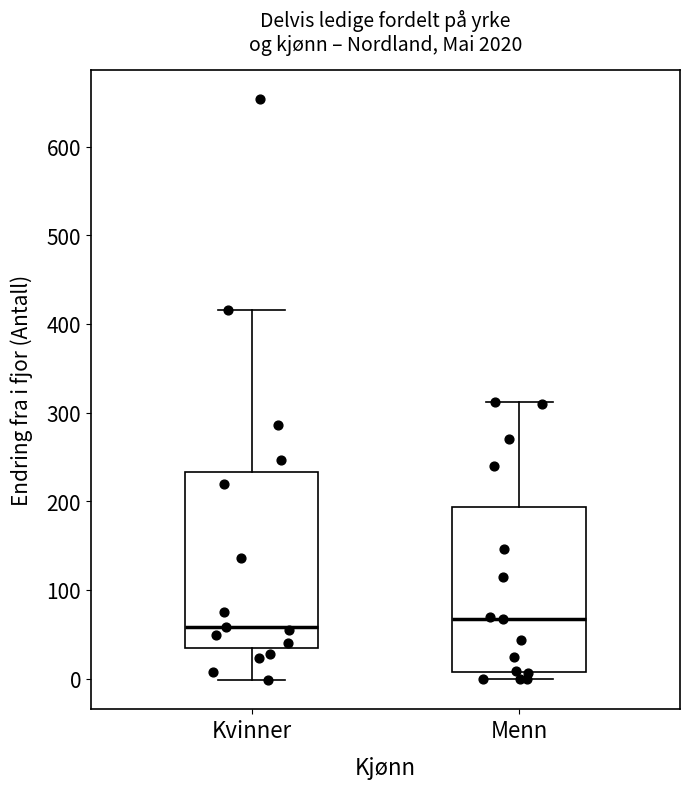

Reading left to right, transcribe this box plot: for each box, give where its median line is, the range the box spans, and where its two whiskers end, as read against the y-axis. The values are not printed on the chart, so give them approximately, as read against the axis.

Kvinner: median 60, box 30 to 230, whiskers 0 to 420
Menn: median 70, box 10 to 190, whiskers 0 to 310